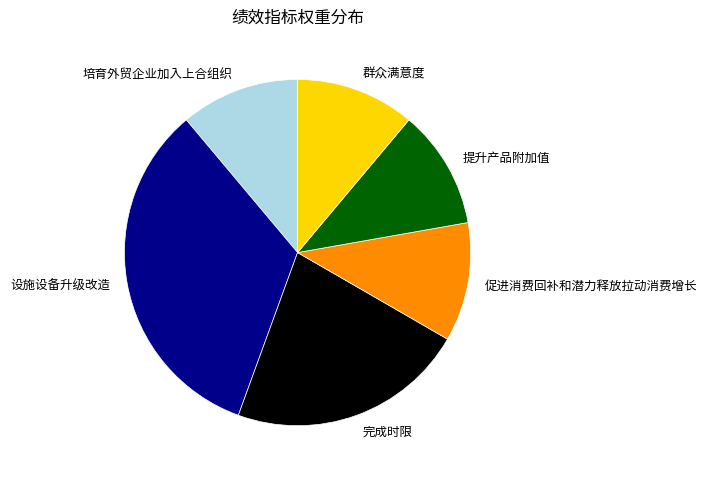

Does 设施设备升级改造 represent more than half of the total?

No